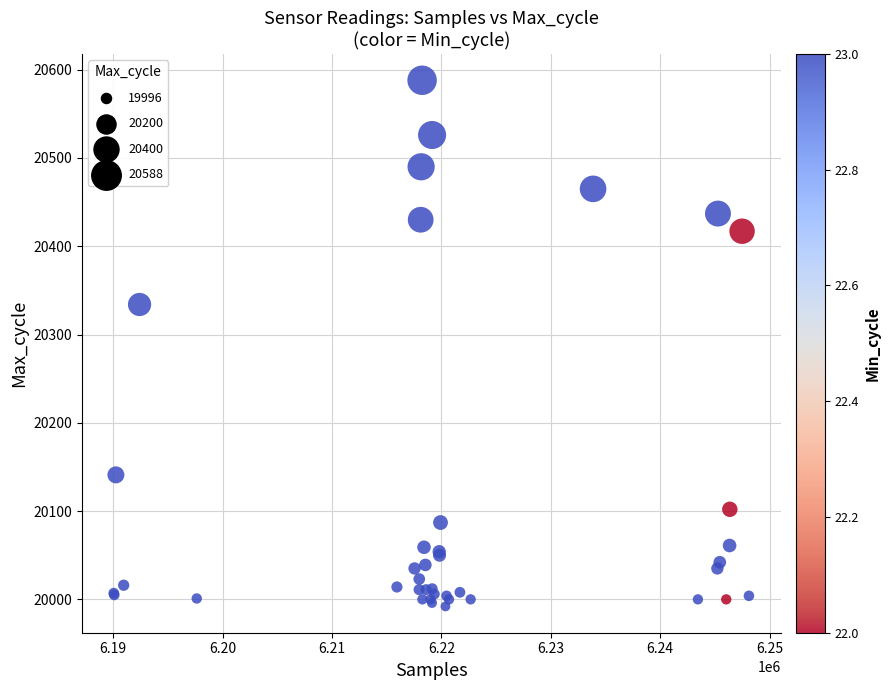

What Y value in the scatter plot is closest to 20290?

20334